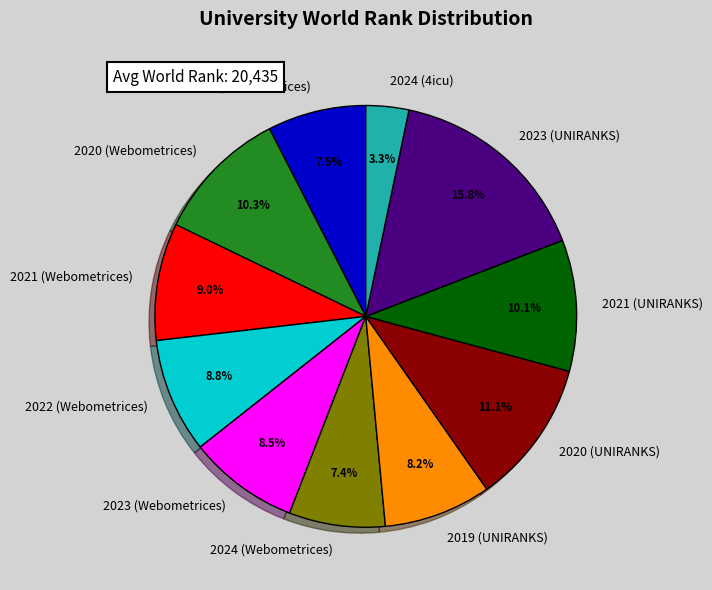

What percentage do 2020 (UNIRANKS) and 2024 (4icu) together represent?

14.4%